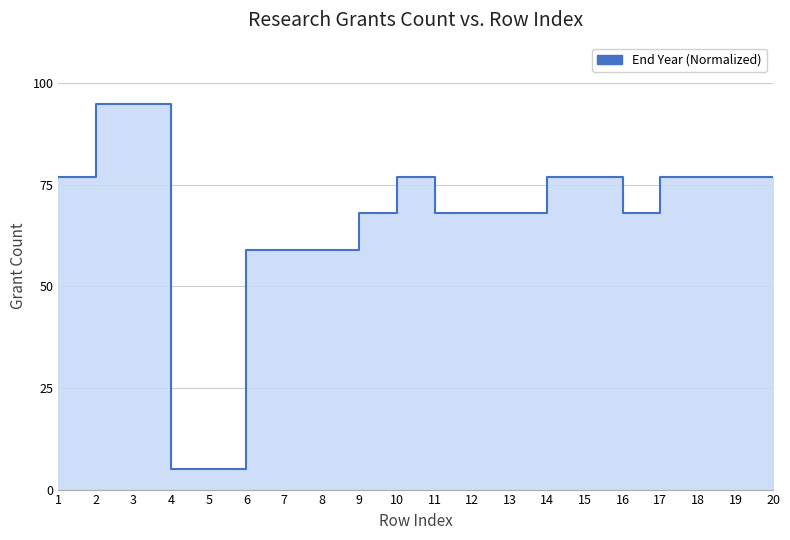

What is the difference between the values at 20 and 12?

9